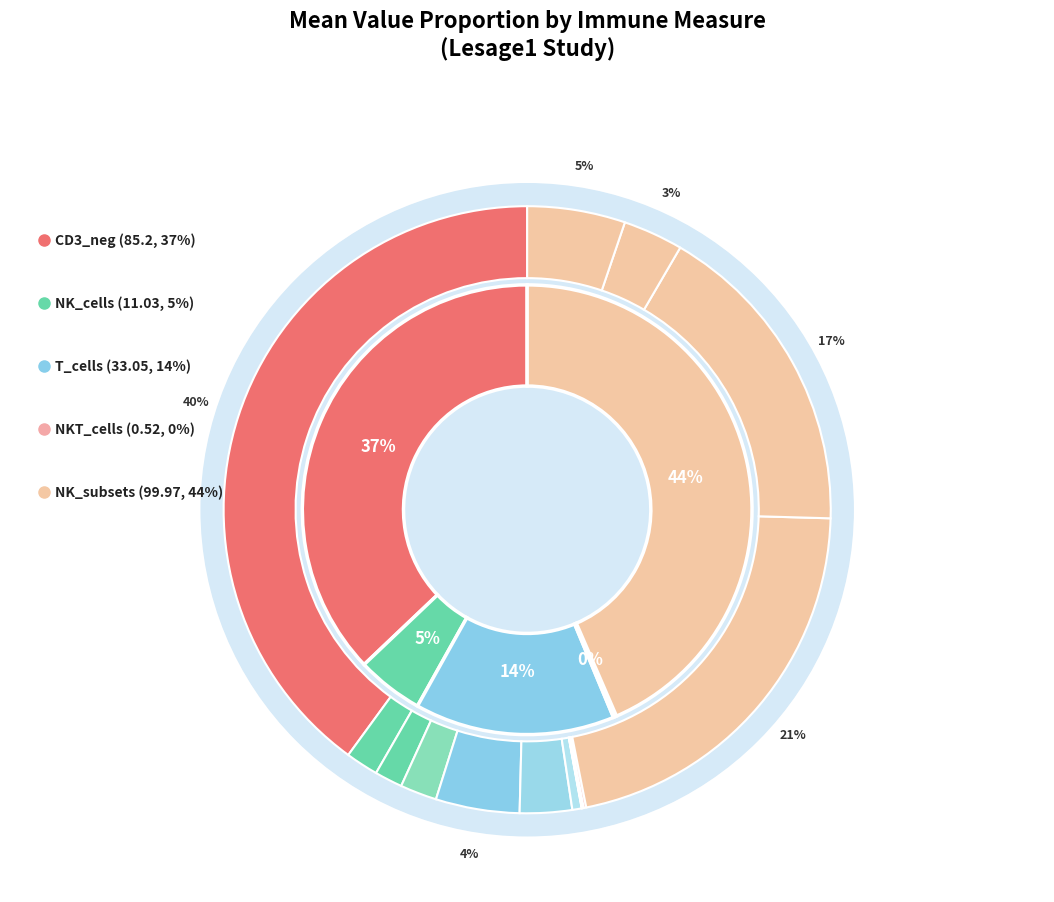

Between NK_cells_of_CD3_neg and pre_mNK_of_NK, which is larger?

pre_mNK_of_NK